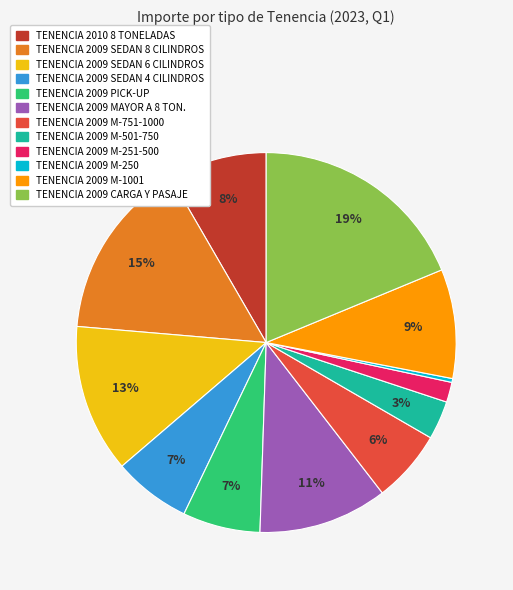

To the nearest percent, what percentage of the pie is TENENCIA 2009 CARGA Y PASAJE?

19%